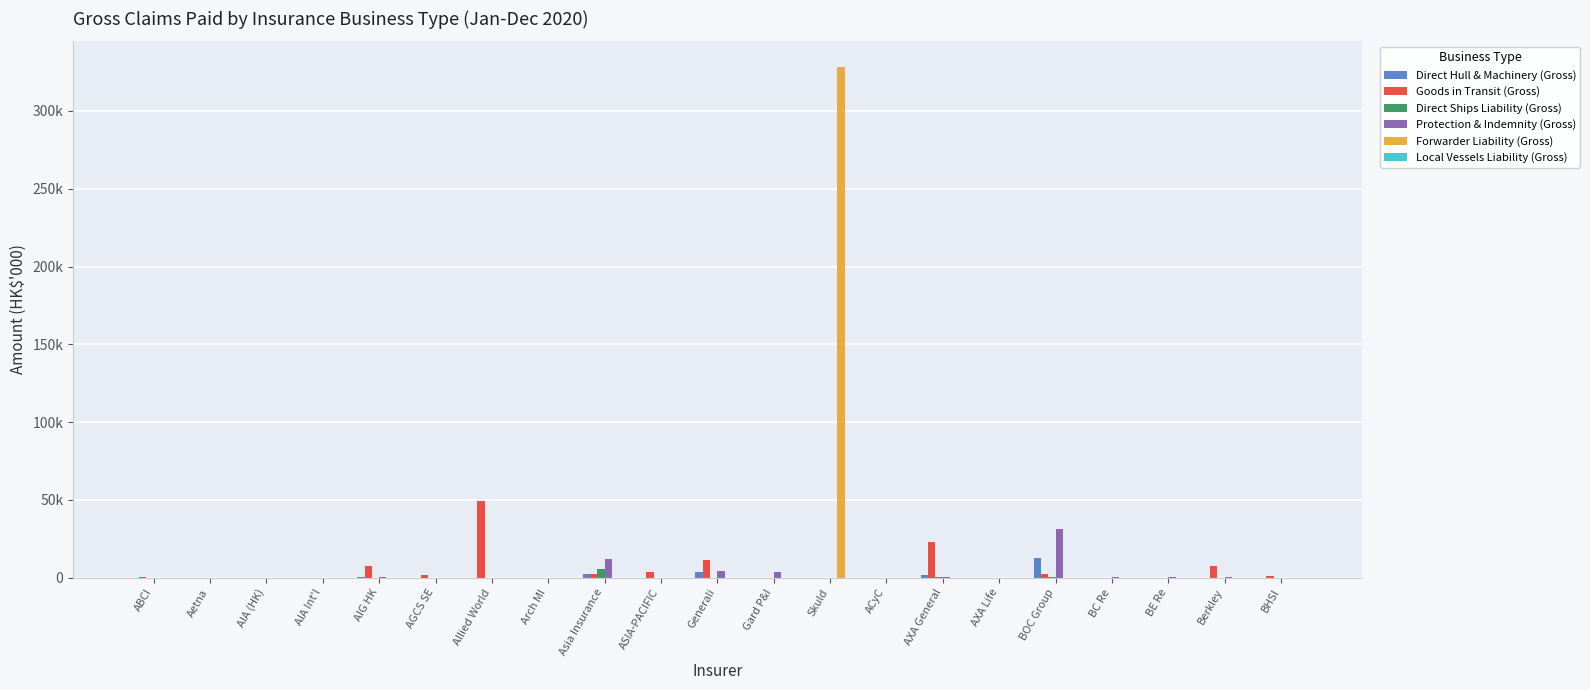

Are the bars horizontal?

No